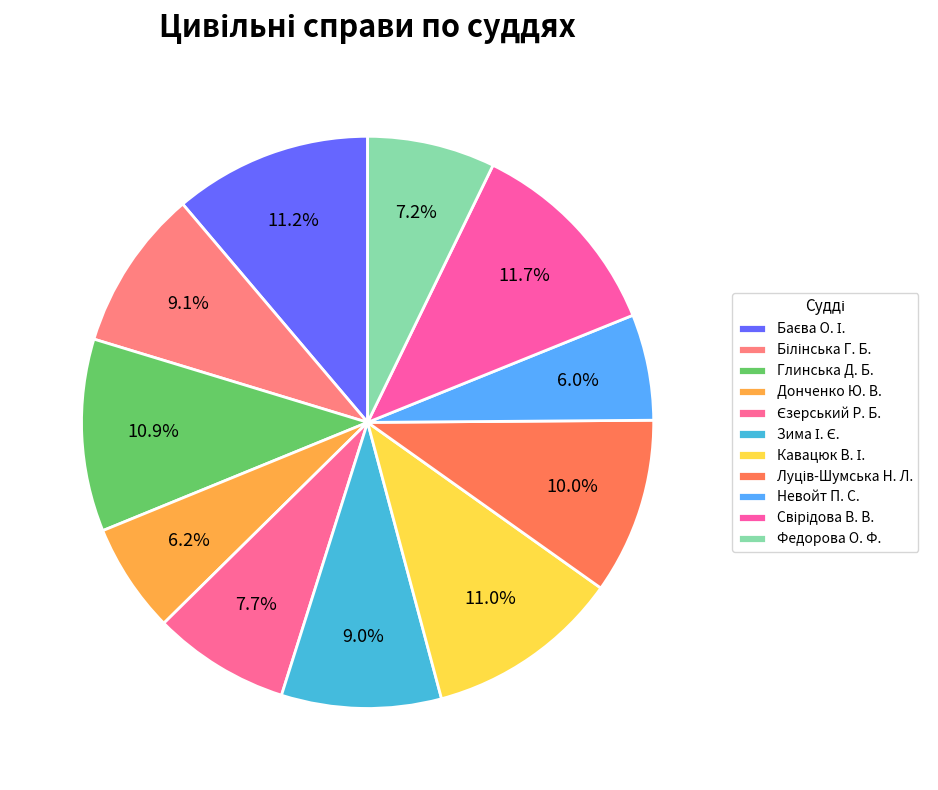

Count the number of slices in the pie.

11